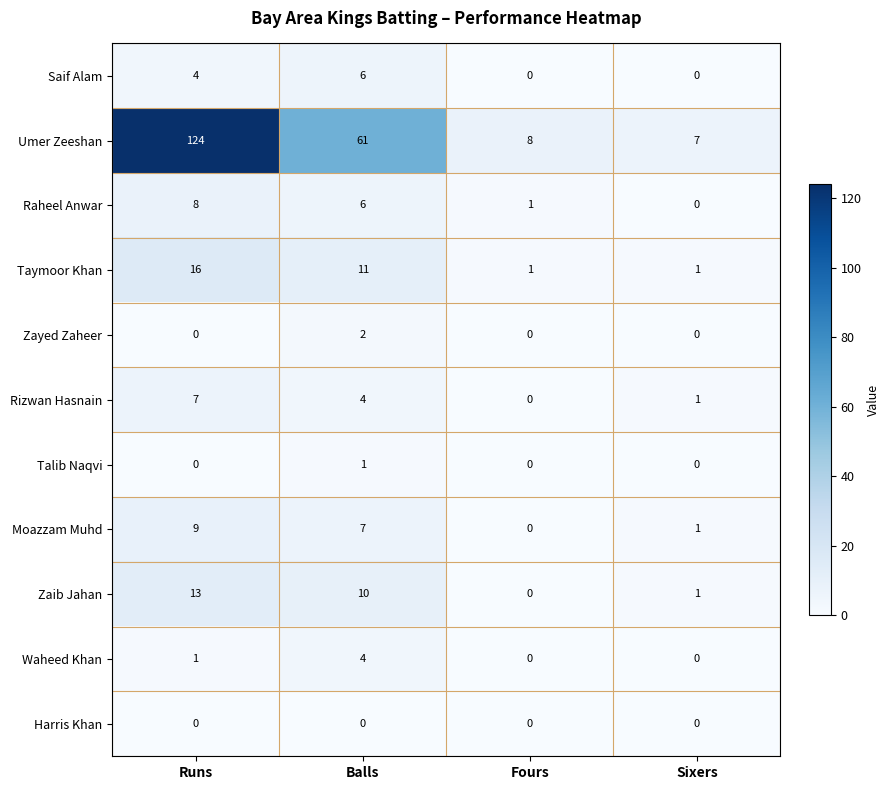

True or false: Taymoor Khan has a value of 16 at Runs.

True